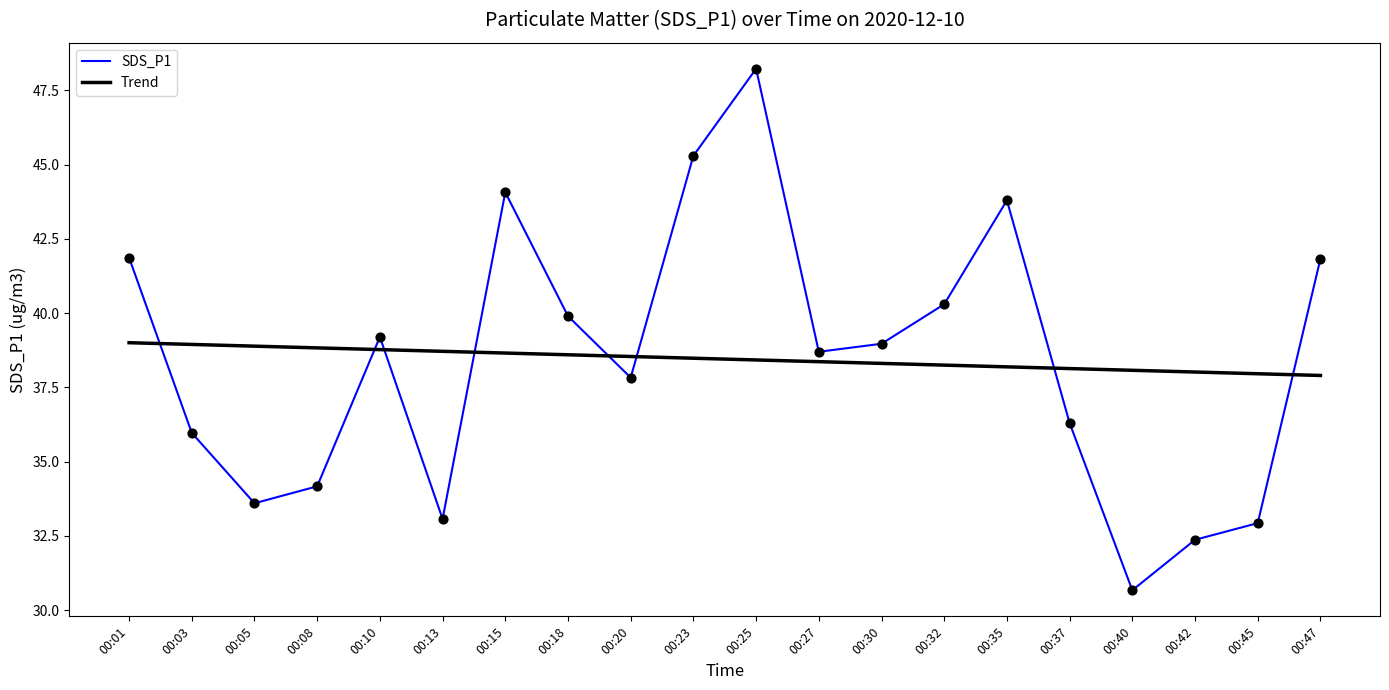

At how many categories does at least one series exceed 43?

4